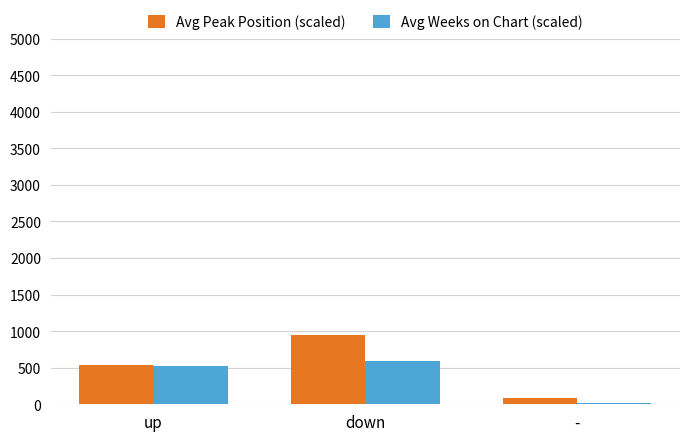

Is it true that Avg Weeks on Chart (scaled) equals 525.1 at up?

True